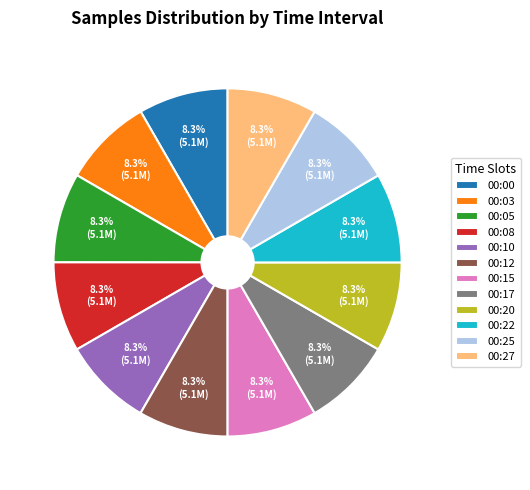

Is 00:22 the majority of the pie?

No